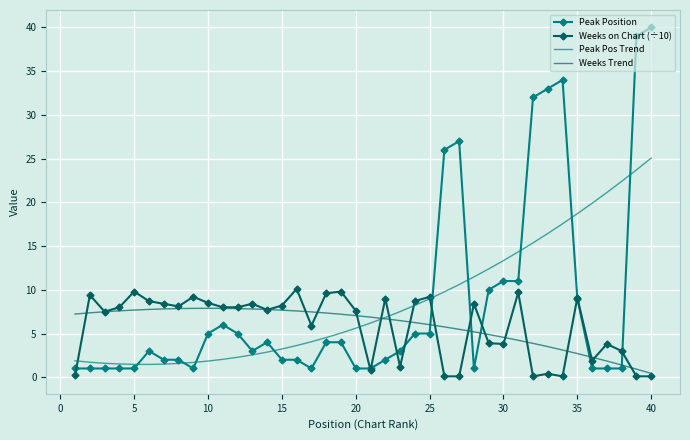

What is the highest value of the Peak Pos Trend series?

25.1